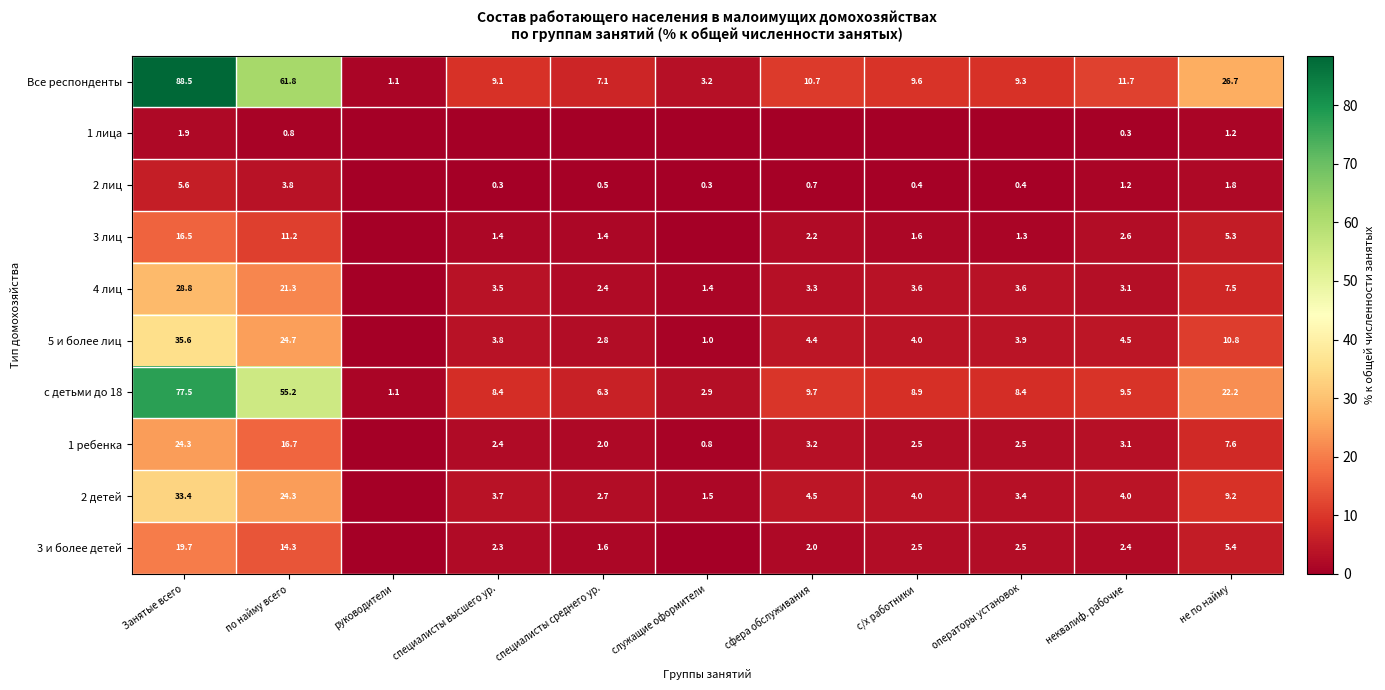

How many values in the с детьми до 18 series exceed 8?

8